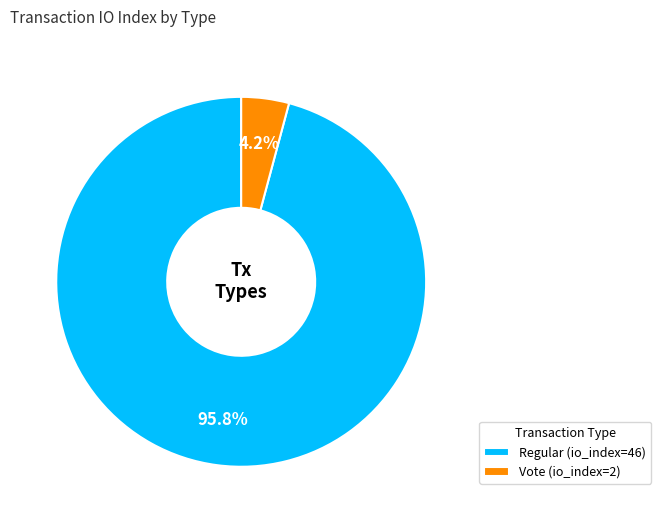

Is there a majority slice in this chart?

Yes